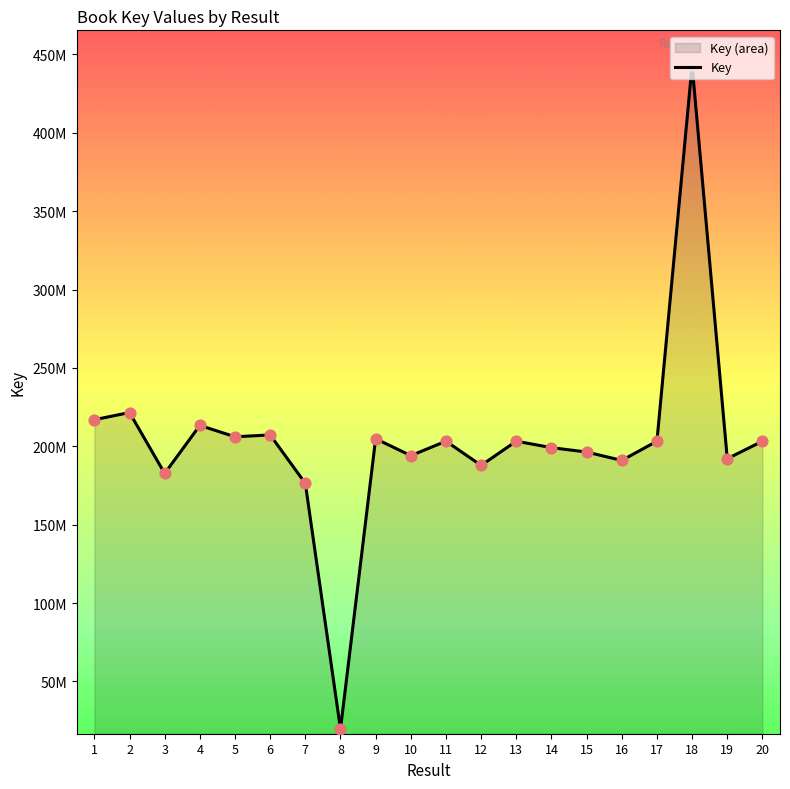

Between 20 and 7, which is larger?

20